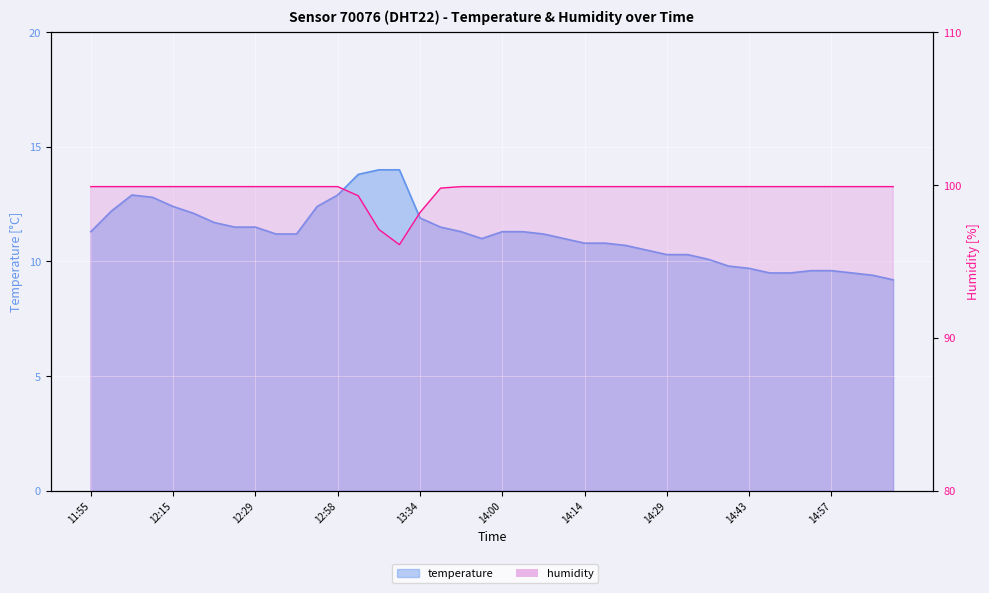

Where is temperature nearest to the value 11?

13:48